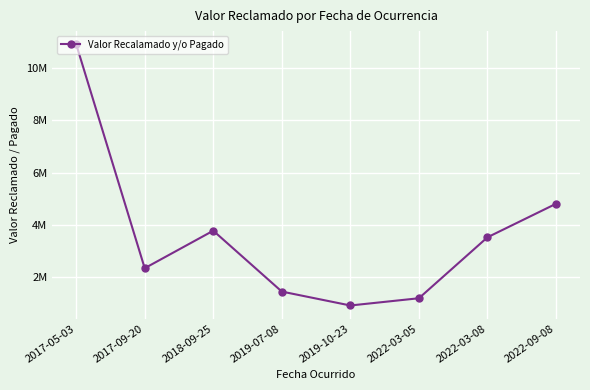

Reading left to right, transcribe all the data shown in this chart.

2017-05-03=10900000	2017-09-20=2351121	2018-09-25=3782171	2019-07-08=1459696	2019-10-23=928775	2022-03-05=1205338	2022-03-08=3530830	2022-09-08=4809621